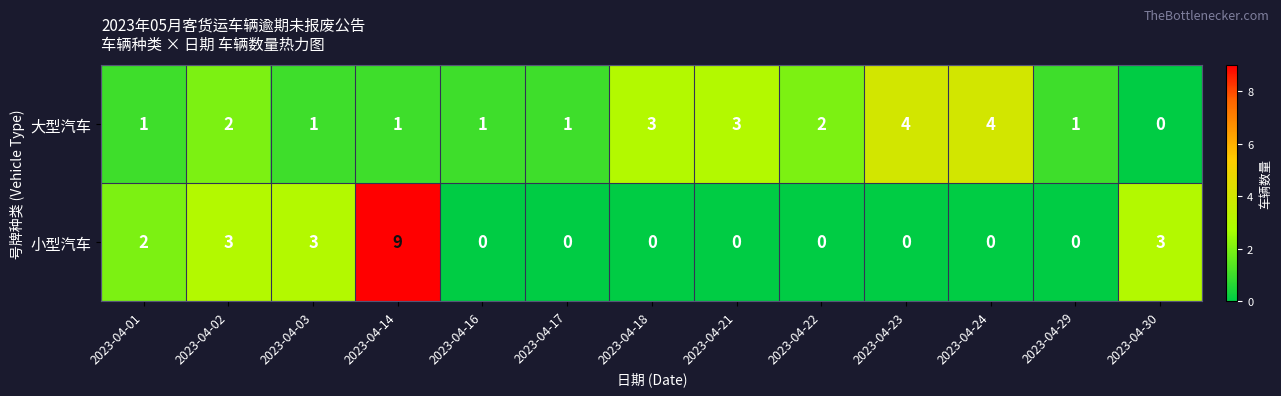

At which category is the sum across all series the highest?

2023-04-14